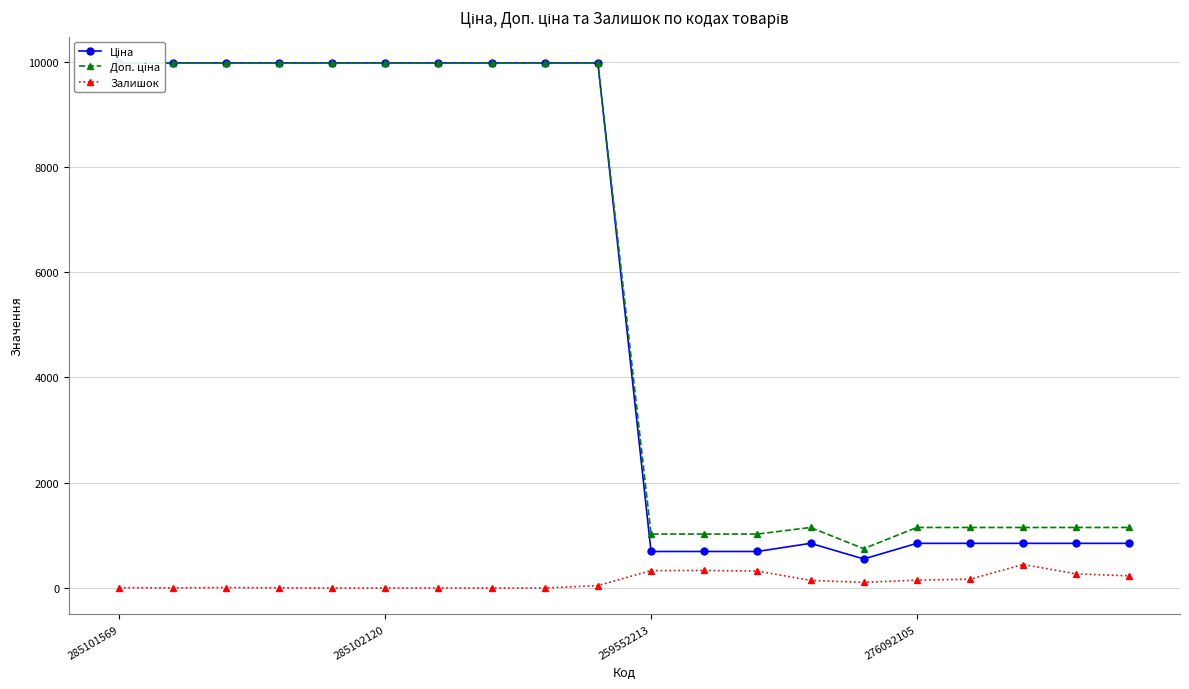

Rank the series by their maximum value, from highest to lowest.

Ціна, Доп. ціна, Залишок